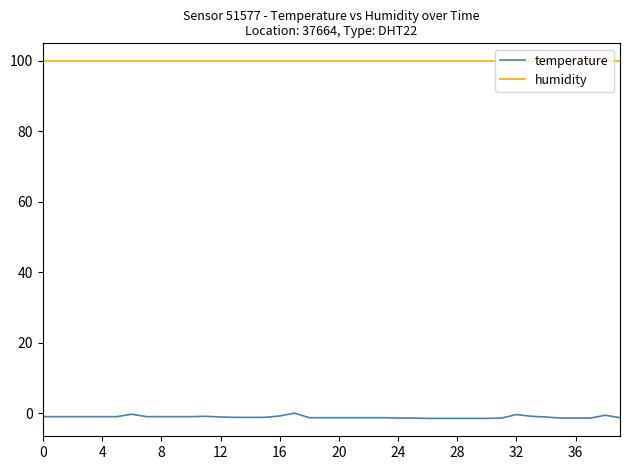

What are all the series names shown in the legend?

temperature, humidity